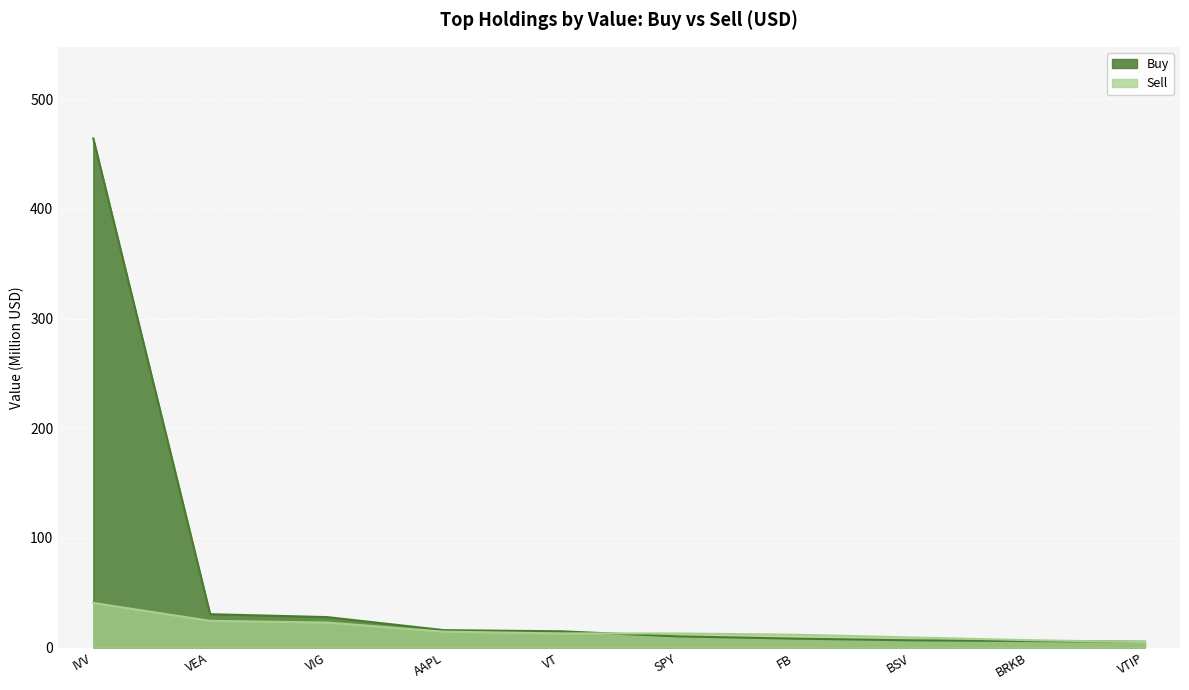

Is the value of Buy at IVV greater than the value of Sell at BRKB?

Yes